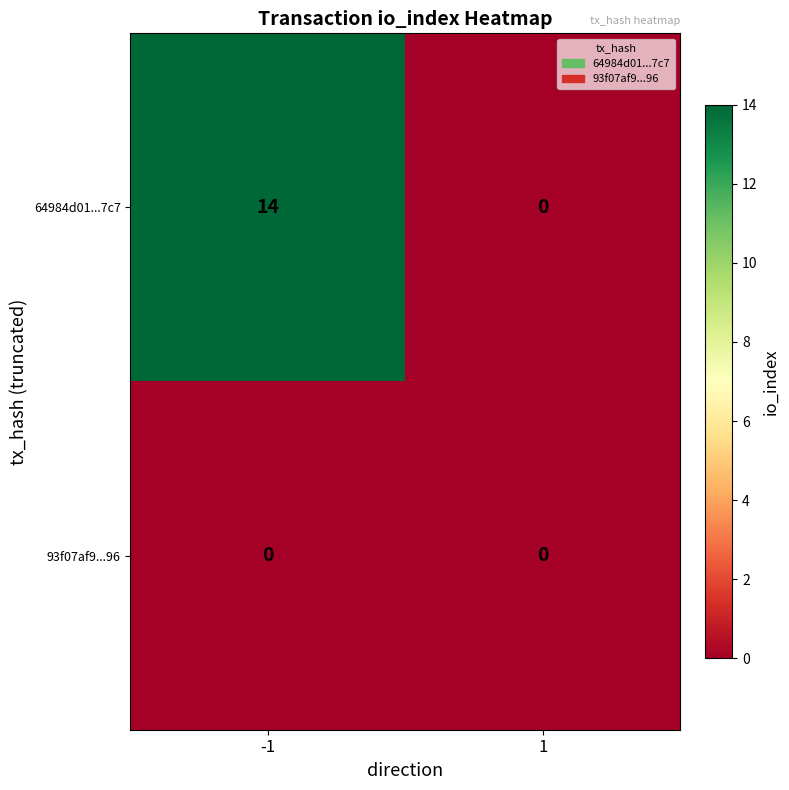

At which category is the sum across all series the highest?

-1